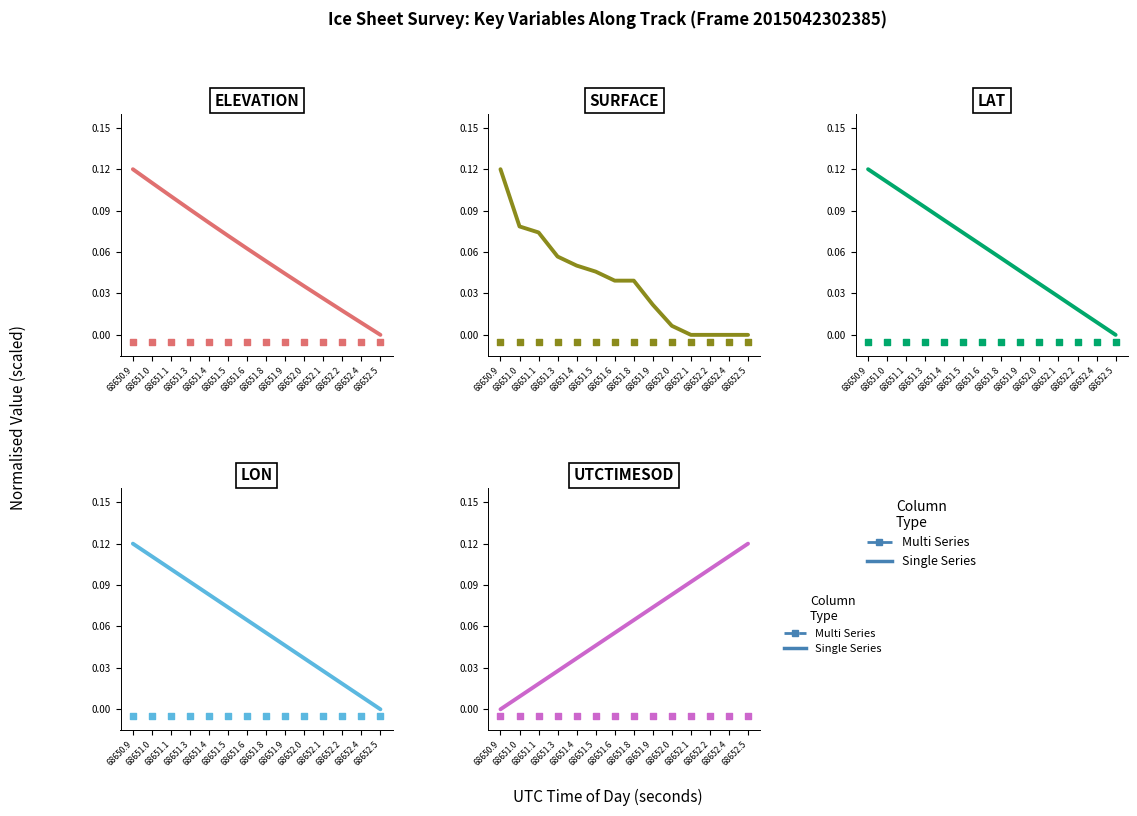

Which series has the largest Y range (max minus min)?

ELEVATION